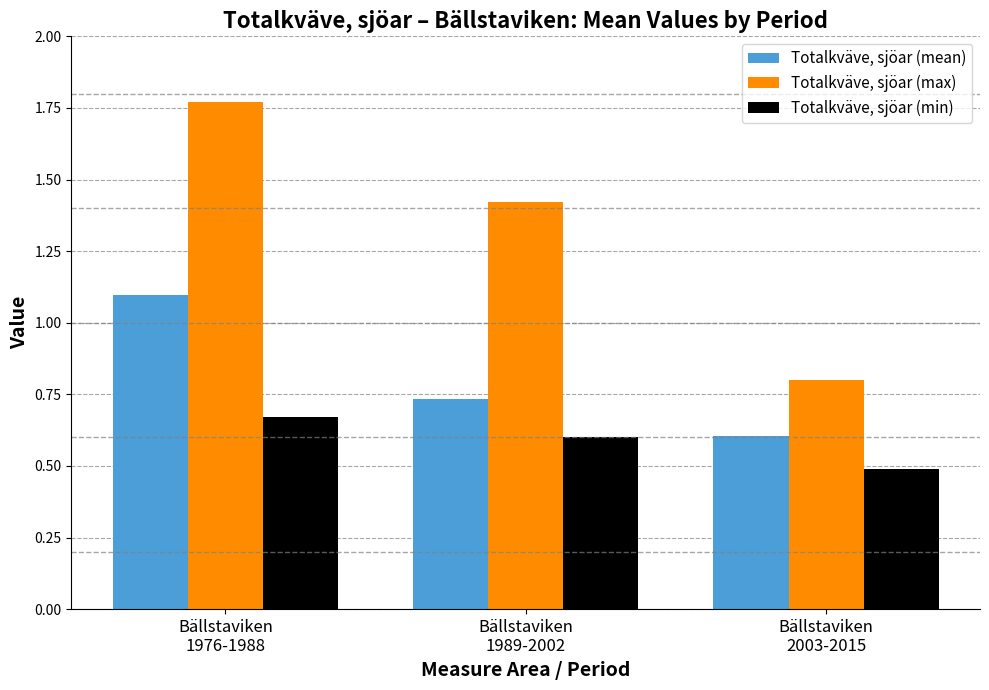

What is the sum of all Totalkväve, sjöar (mean) values?

2.4